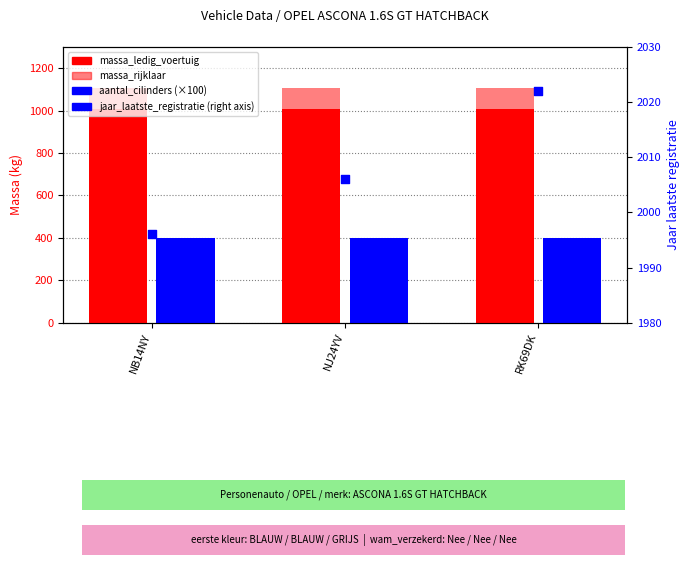

At how many categories does at least one series exceed 1557?

3